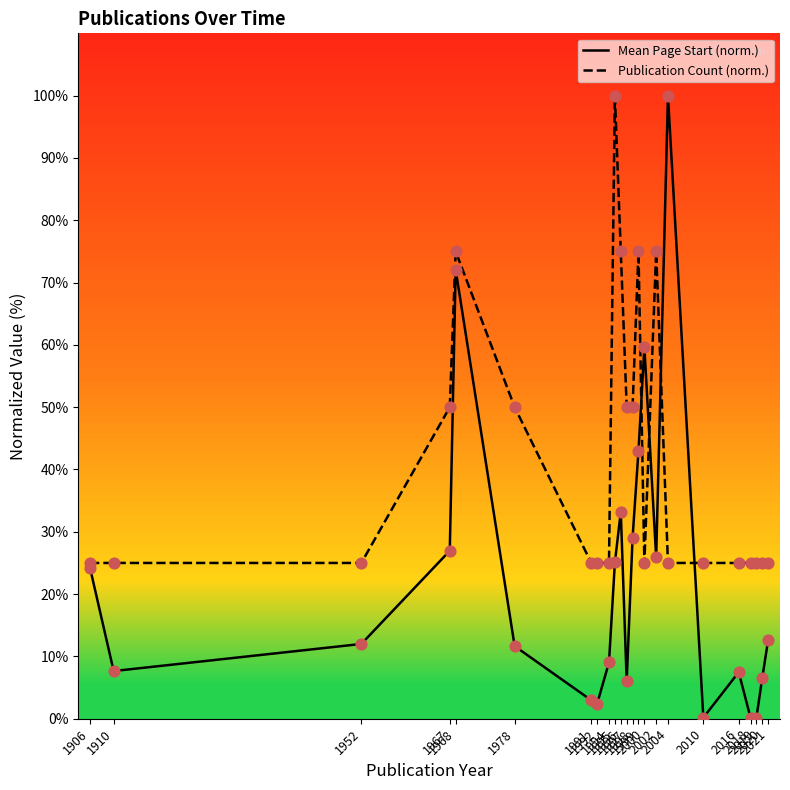

What are all the series names shown in the legend?

Mean Page Start (norm.), Publication Count (norm.)